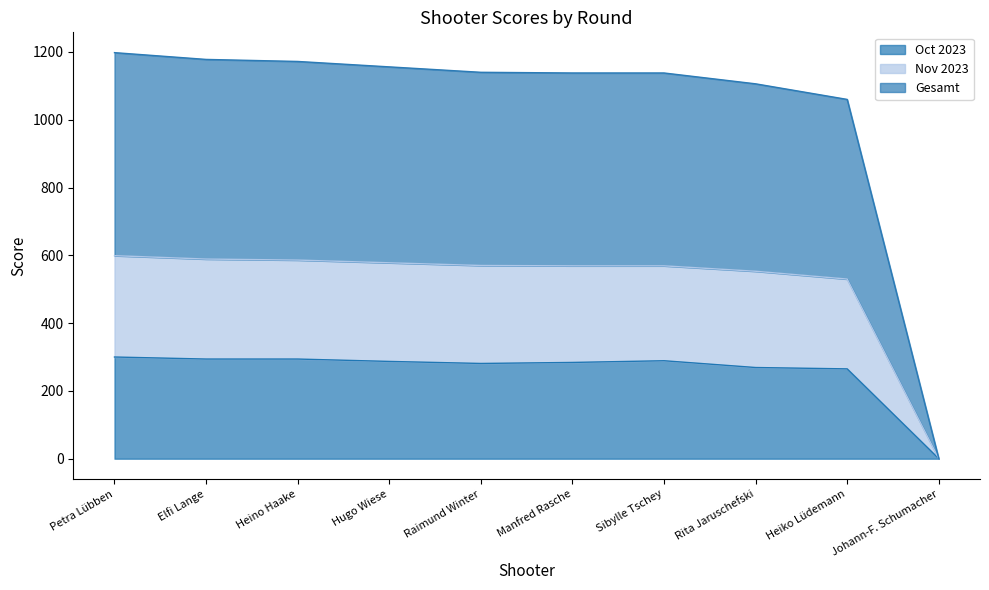

The value of Oct 2023 at Sibylle Tschey is 158. True or false?

False